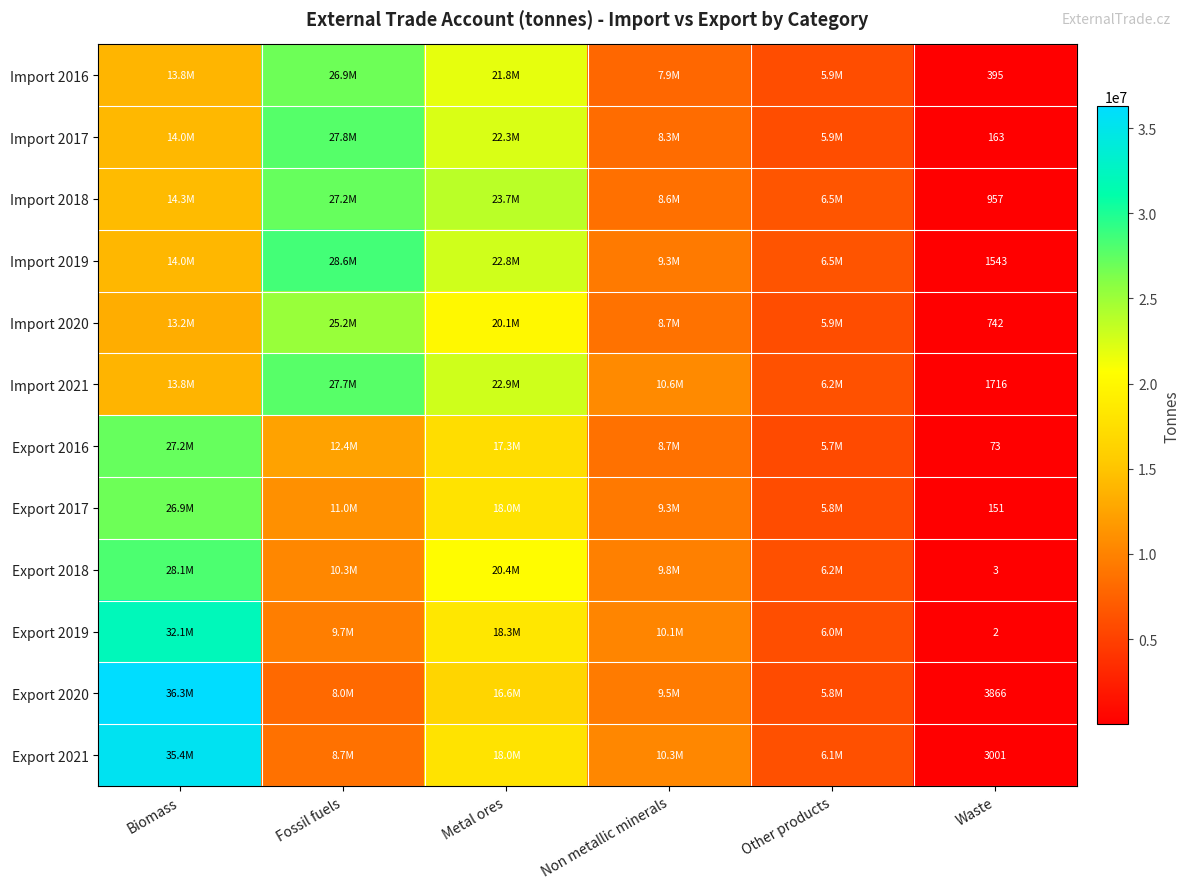

Which series has the widest spread of values?

Export 2020